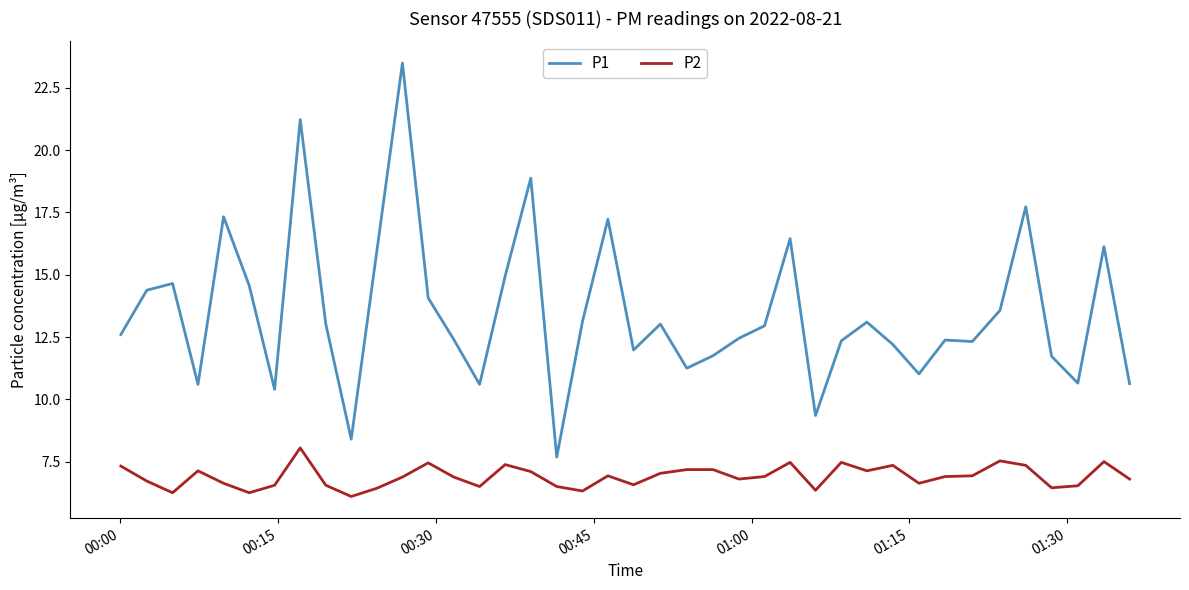

Which series has the largest range (max minus min)?

P1